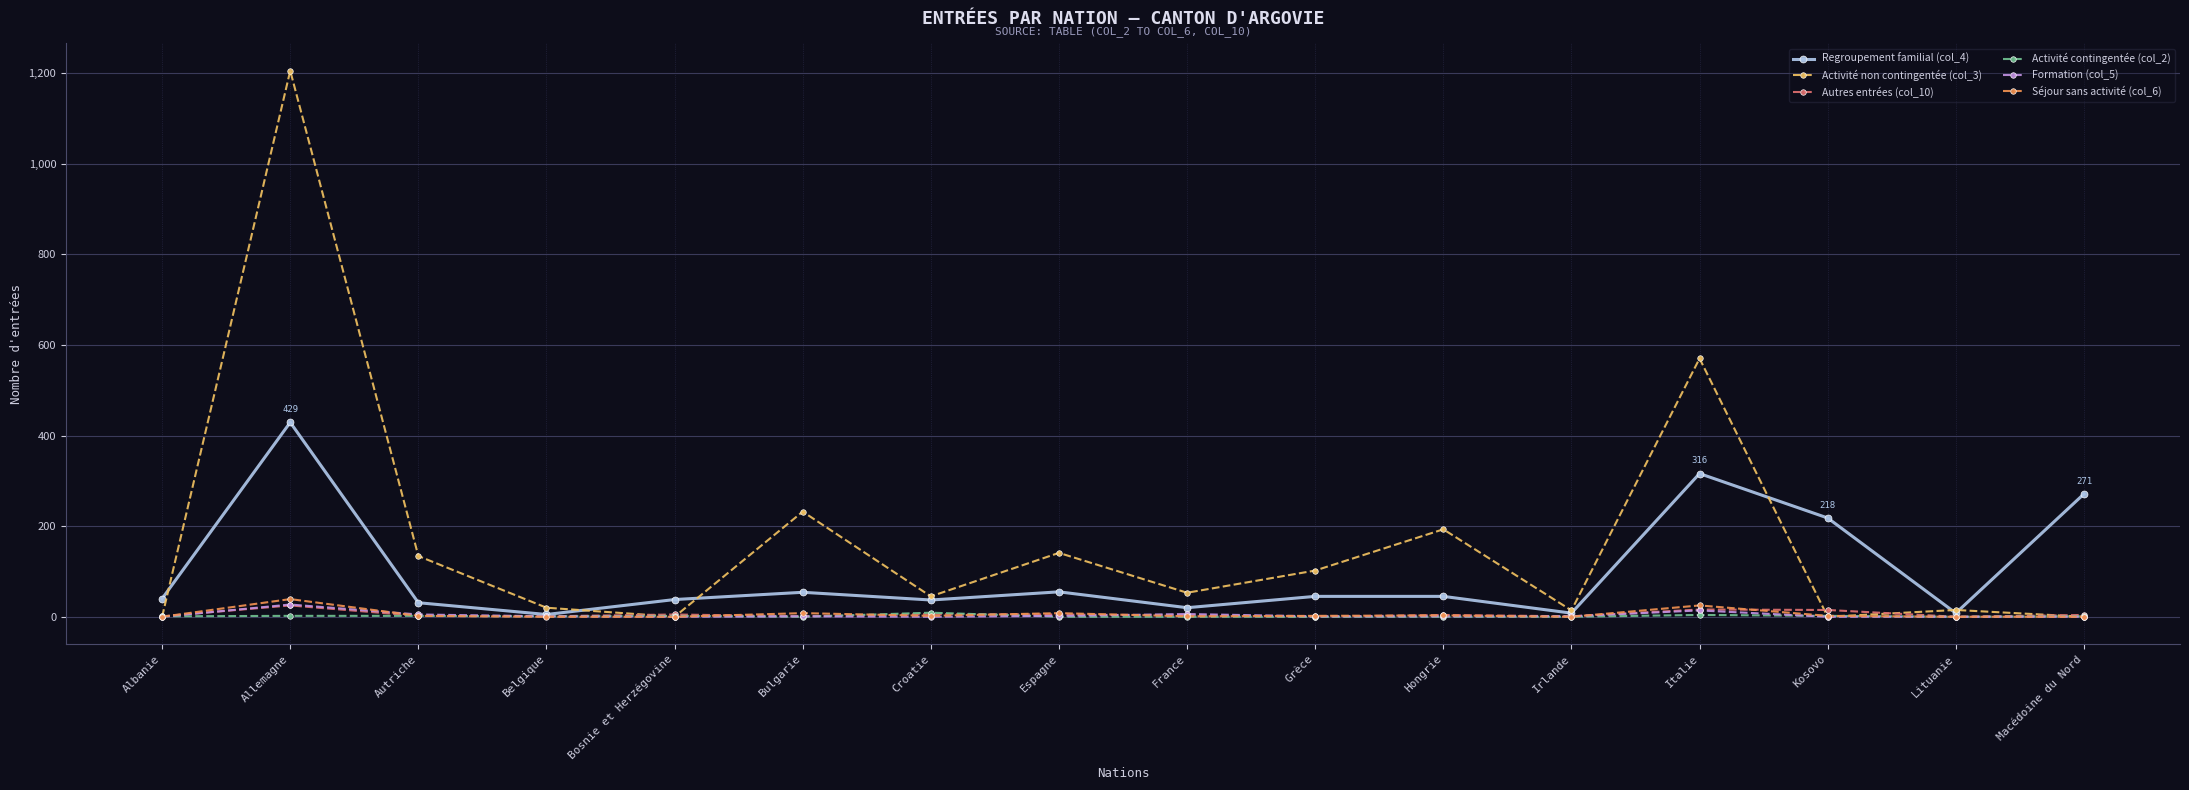

Which category has the highest value in the Activité non contingentée (col_3) series?

Allemagne